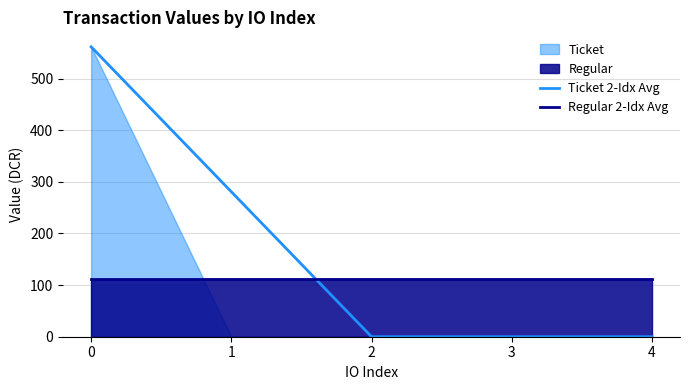

Between which two adjacent categories do Ticket 2-Idx Avg and Regular 2-Idx Avg first intersect?

1 and 2